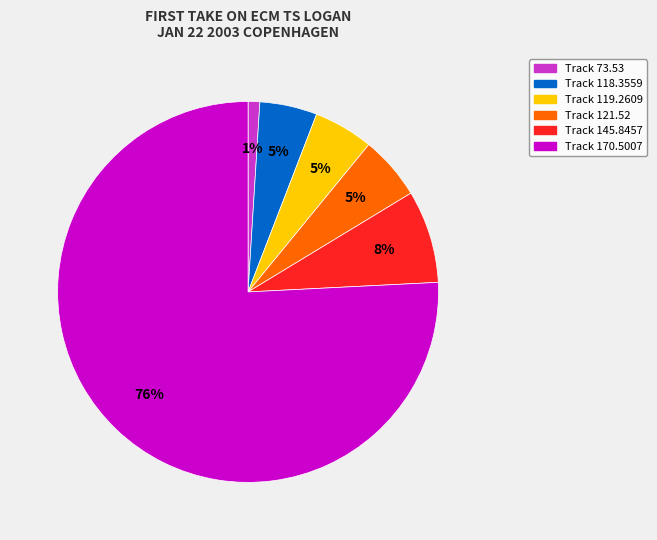

To the nearest percent, what is the difference between the largest and smallest slice percentages?

75%